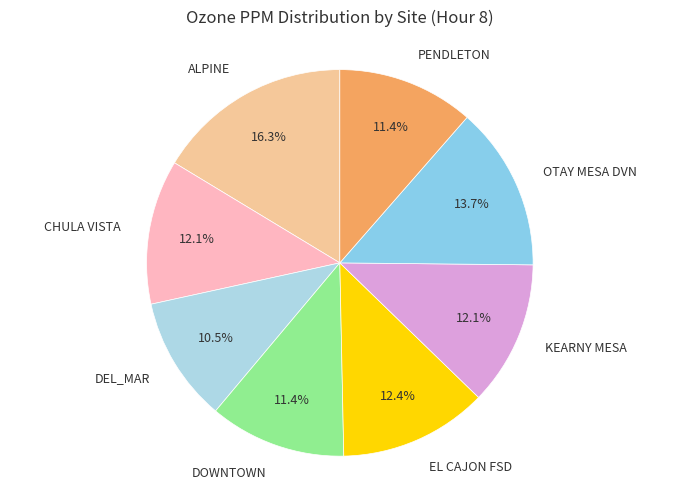

Between DEL_MAR and CHULA VISTA, which is larger?

CHULA VISTA